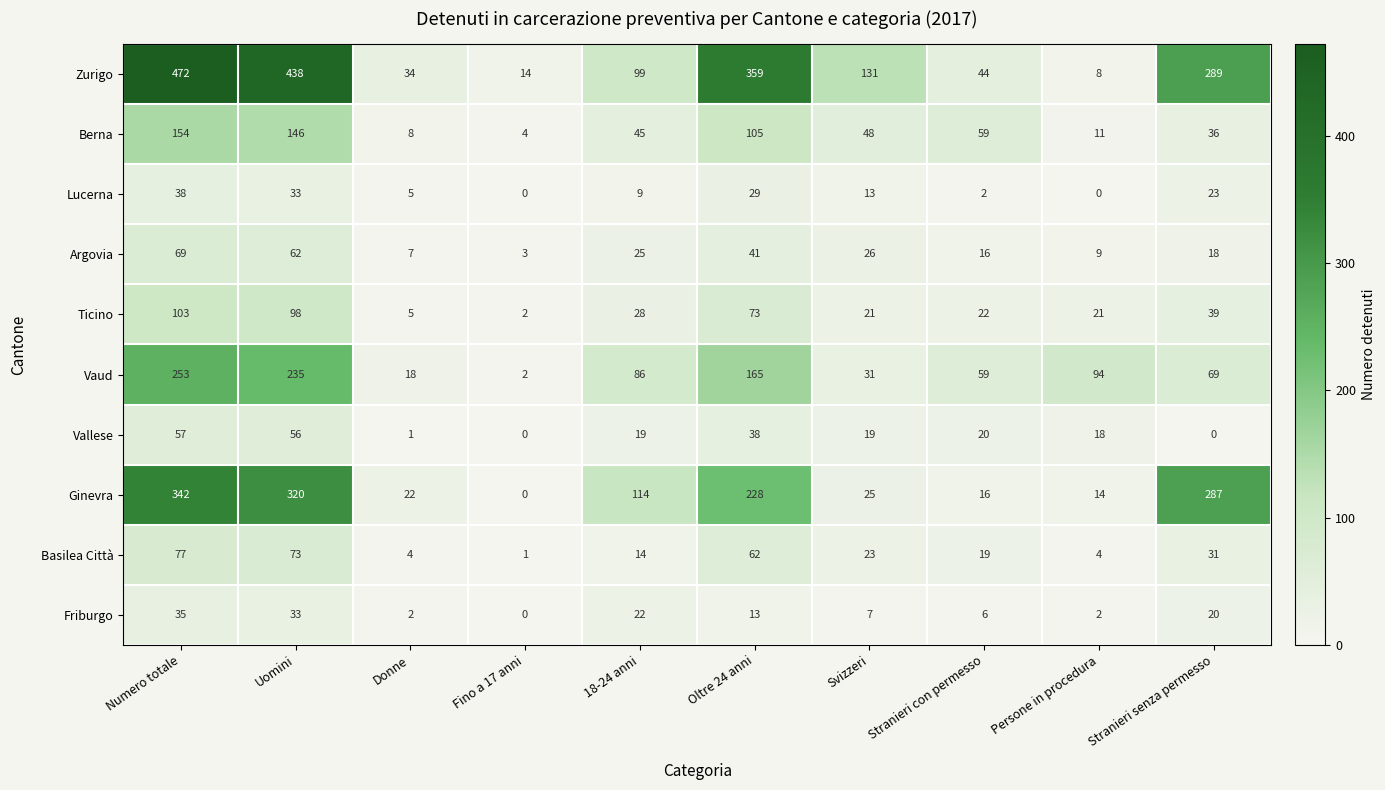

Rank the series at 18-24 anni from lowest to highest value.

Lucerna, Basilea Città, Vallese, Friburgo, Argovia, Ticino, Berna, Vaud, Zurigo, Ginevra